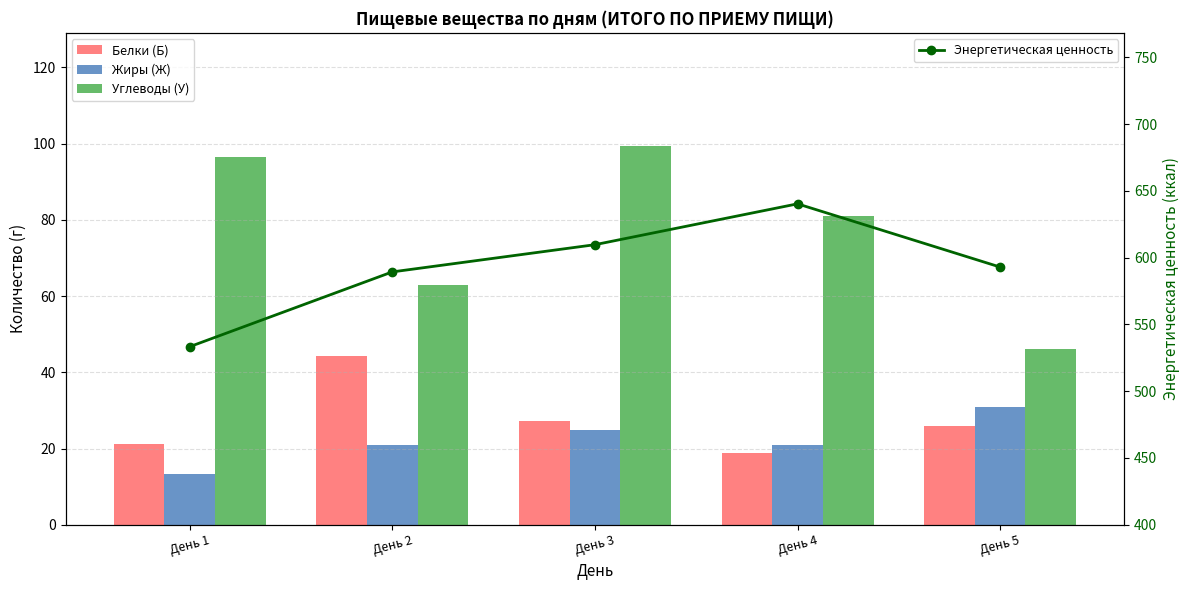

Reading left to right, extract all data points from this chart.

Белки (Б): 21.2	44.3	27.3	18.9	26.0
Жиры (Ж): 13.4	21.1	24.9	20.9	31.0
Углеводы (У): 96.4	62.8	99.3	81.0	46.1
Энергетическая ценность: 533.4	589.4	609.8	640.4	593.0